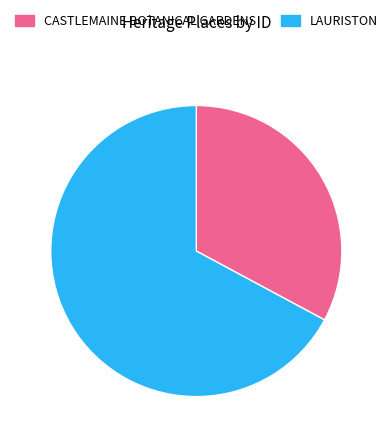

Is the sum of CASTLEMAINE BOTANICAL GARDENS and LAURISTON greater than half?

Yes